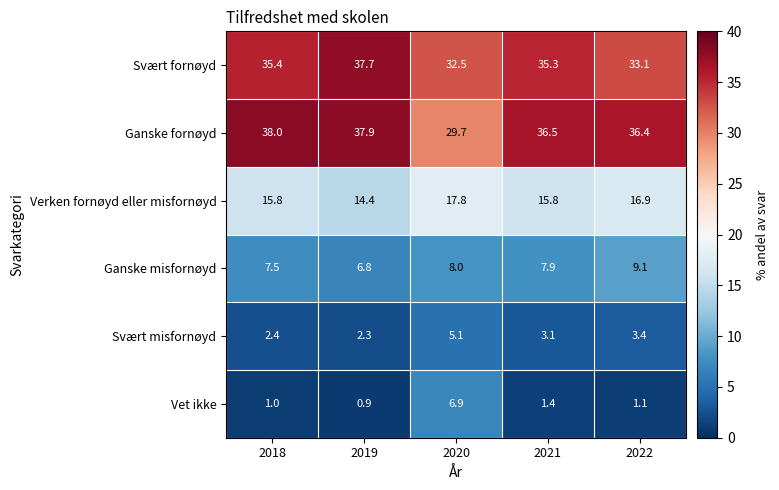

True or false: Ganske fornøyd has a value of 29.7 at 2020.

True